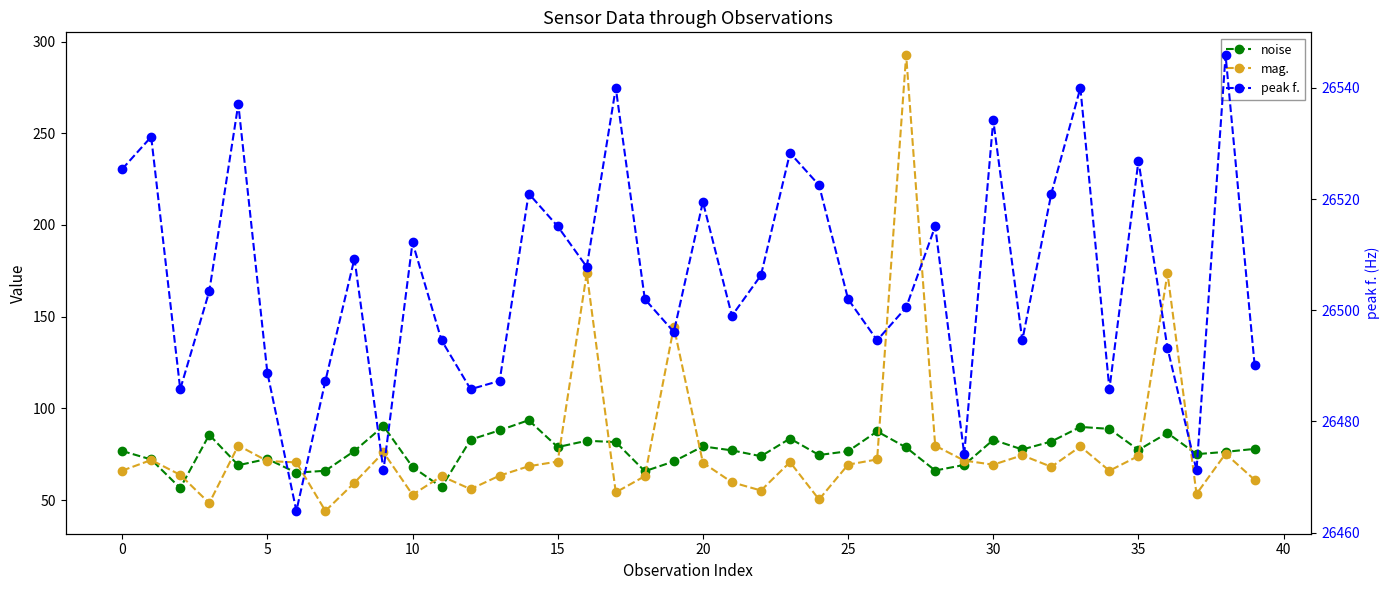

What is the value of the noise point at the 11th from the left?

68.1